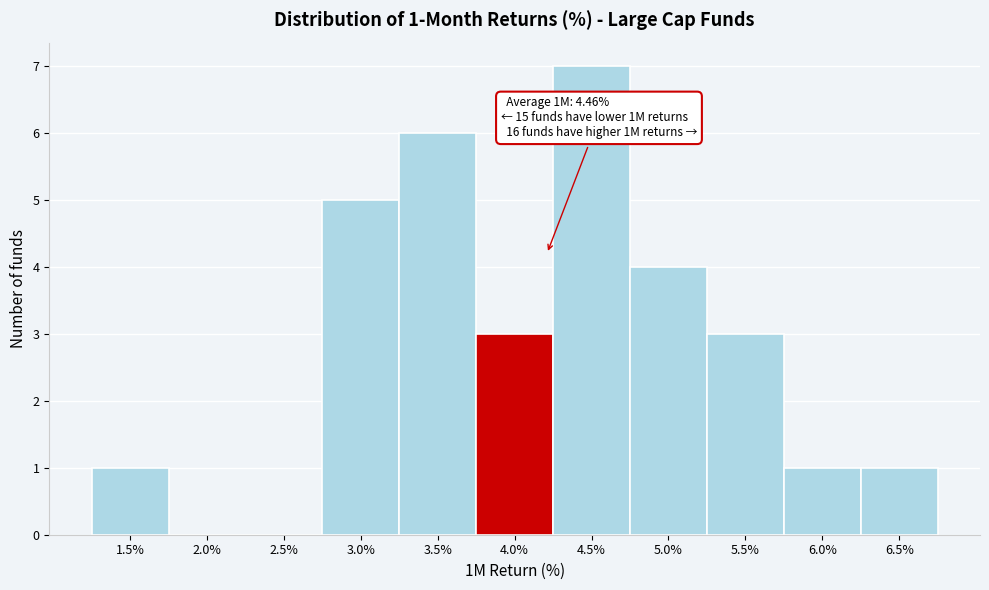

Reading left to right, transcribe all the data shown in this chart.

1.5%=1	2.0%=0	2.5%=0	3.0%=5	3.5%=6	4.0%=3	4.5%=7	5.0%=4	5.5%=3	6.0%=1	6.5%=1